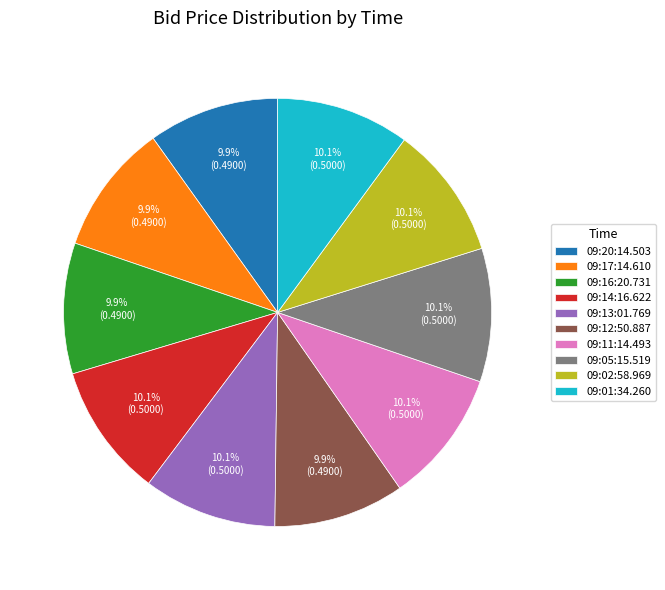

True or false: 09:16:20.731 accounts for 1% of the total.

False